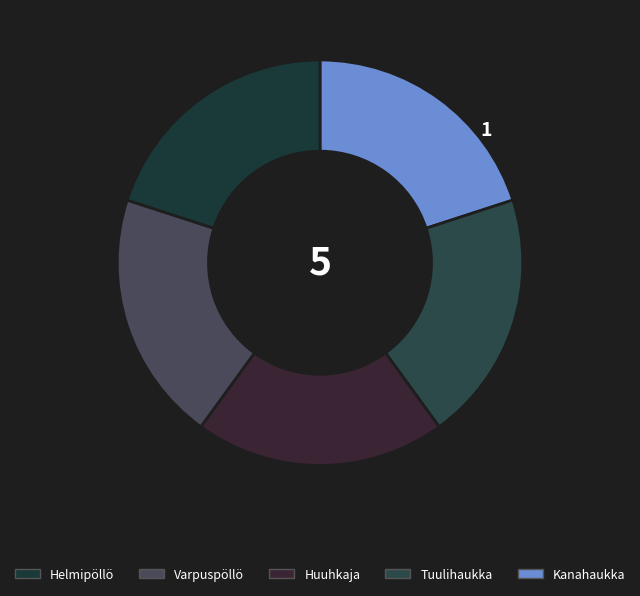

How many slices are in this pie chart?

5